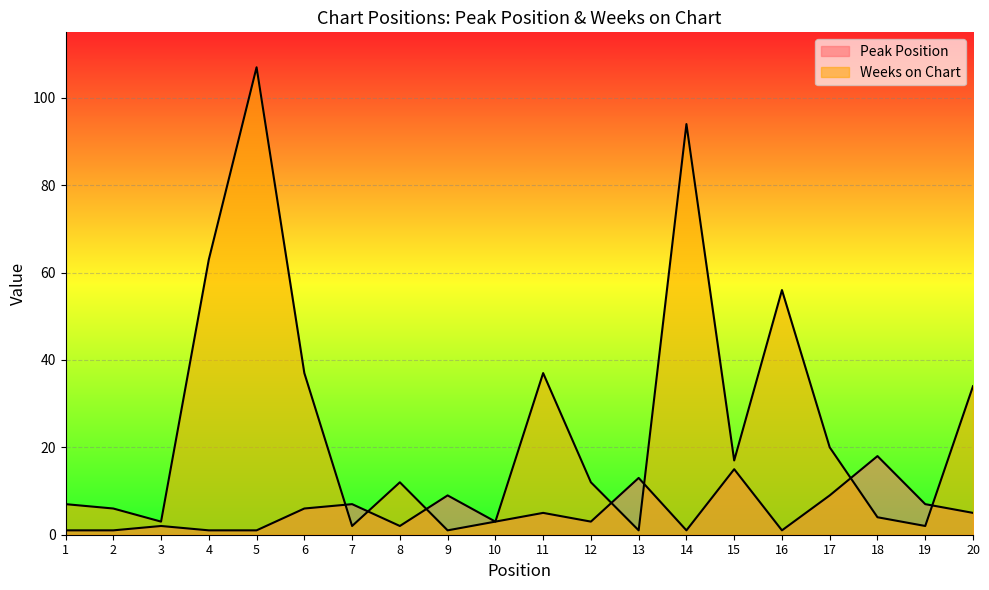

What is the difference between the second highest and second lowest values in the Peak Position series?

14